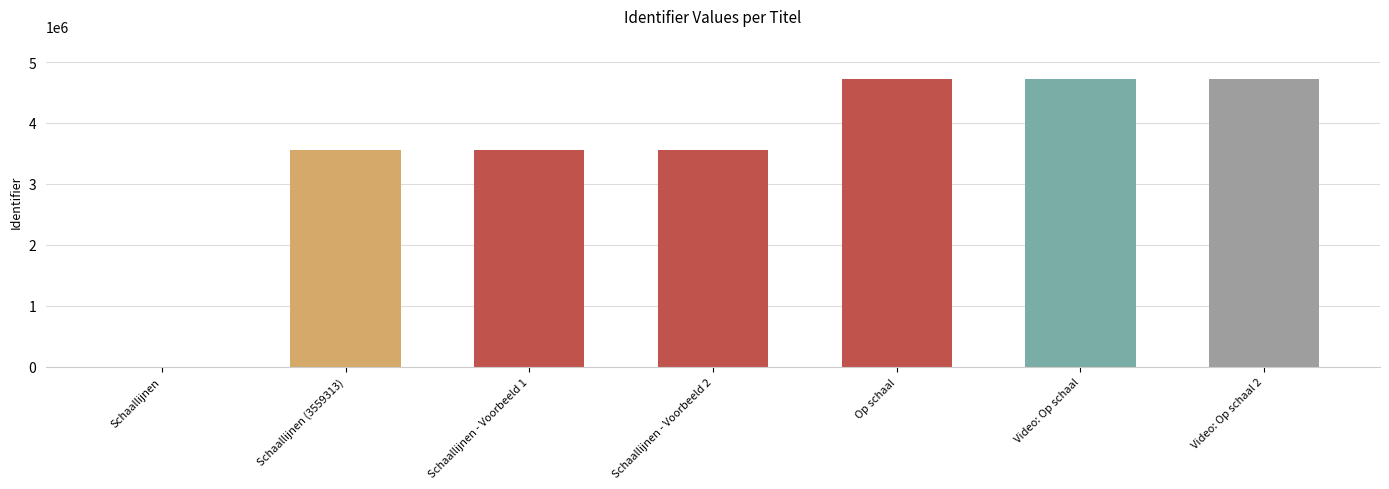

What is the sum of all values?

24839827